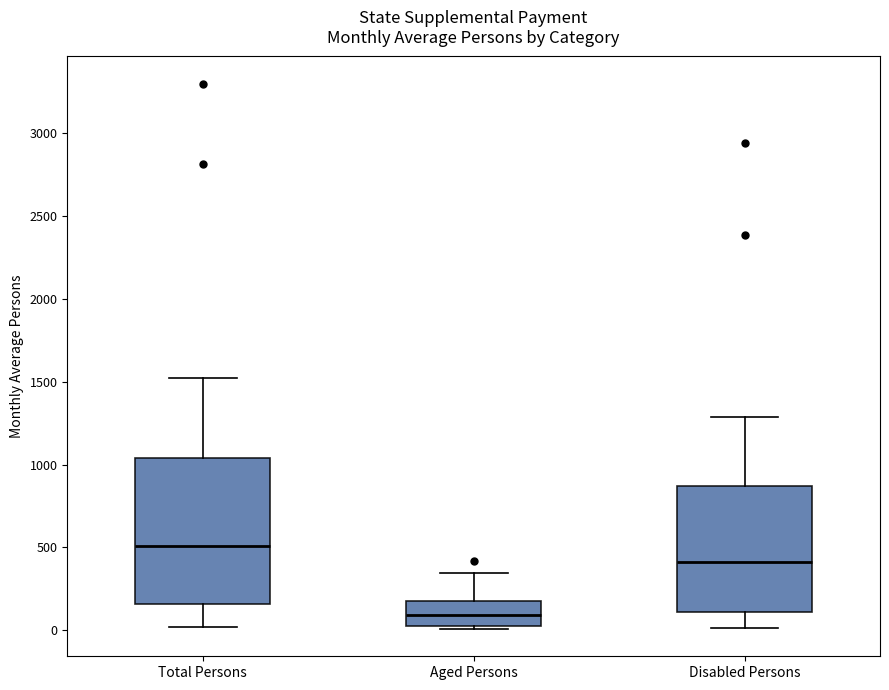

Where does the lower whisker of the box for Total Persons end on the y-axis? The values are not printed on the chart, so give them approximately, as read against the axis.

0